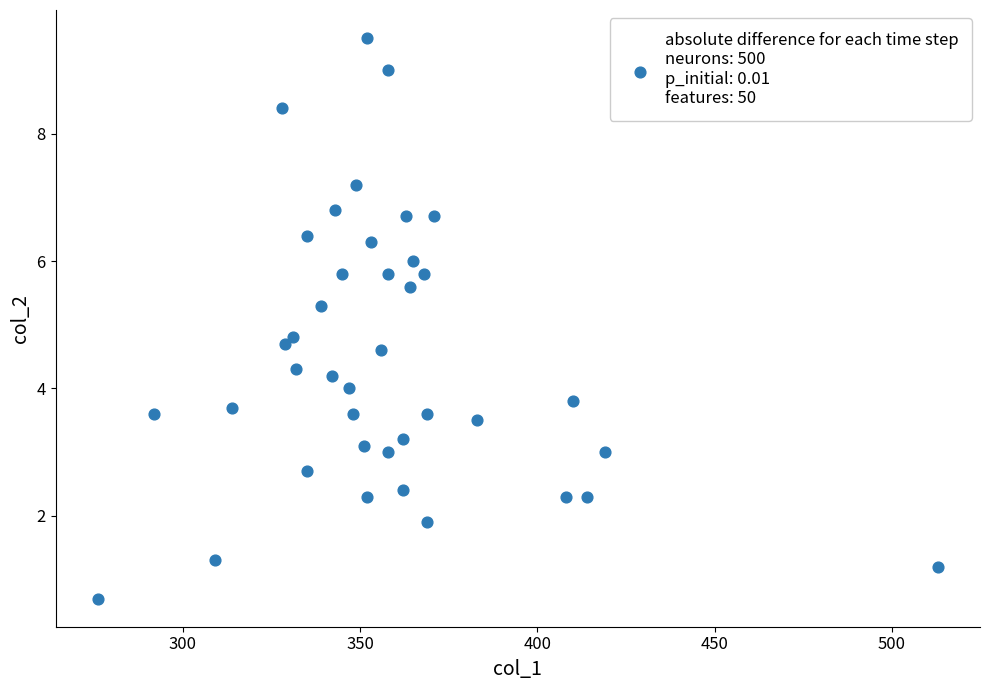

What Y value in the scatter plot is closest to 5?

4.8